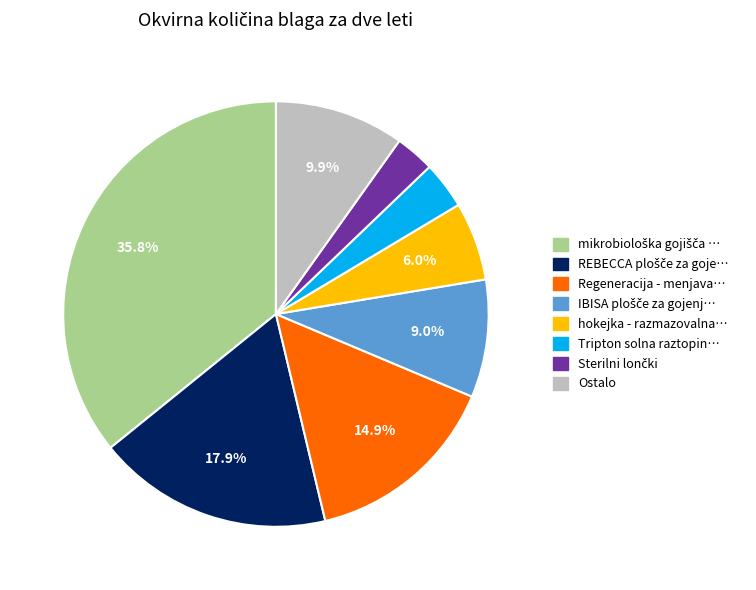

Count the number of slices in the pie.

8